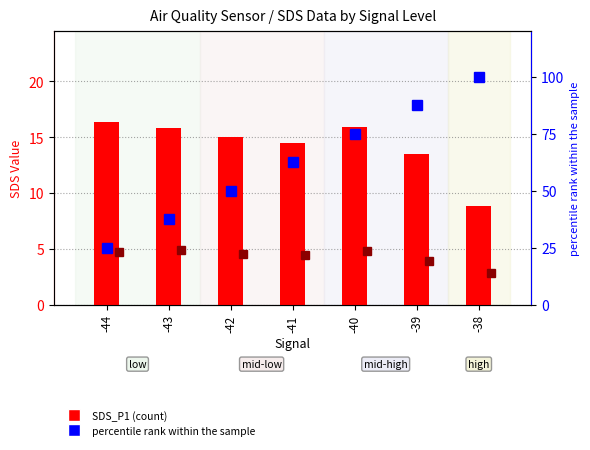

Which series has the largest range (max minus min)?

percentile rank